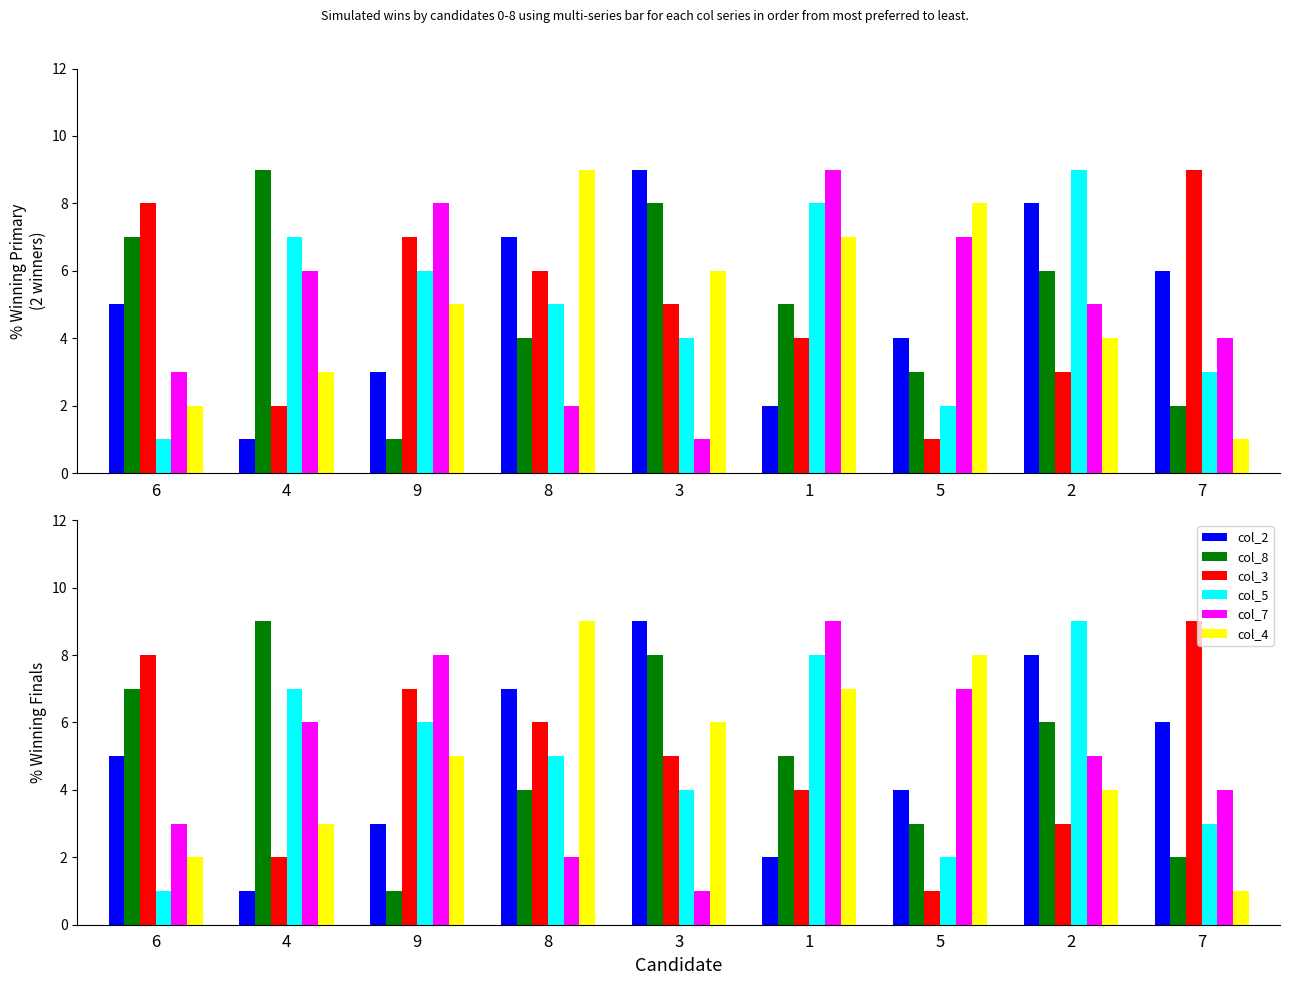

Reading left to right, list all the values displayed in this chart.

col_2: 6=5	4=1	9=3	8=7	3=9	1=2	5=4	2=8	7=6
col_8: 6=7	4=9	9=1	8=4	3=8	1=5	5=3	2=6	7=2
col_3: 6=8	4=2	9=7	8=6	3=5	1=4	5=1	2=3	7=9
col_5: 6=1	4=7	9=6	8=5	3=4	1=8	5=2	2=9	7=3
col_7: 6=3	4=6	9=8	8=2	3=1	1=9	5=7	2=5	7=4
col_4: 6=2	4=3	9=5	8=9	3=6	1=7	5=8	2=4	7=1